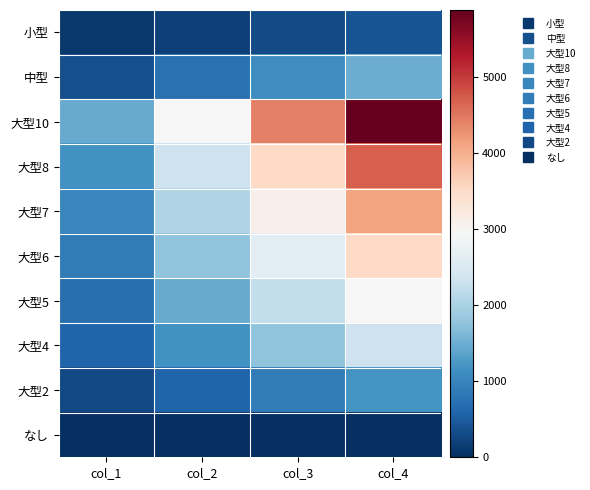

What is the total value across all series at col_2?

13250